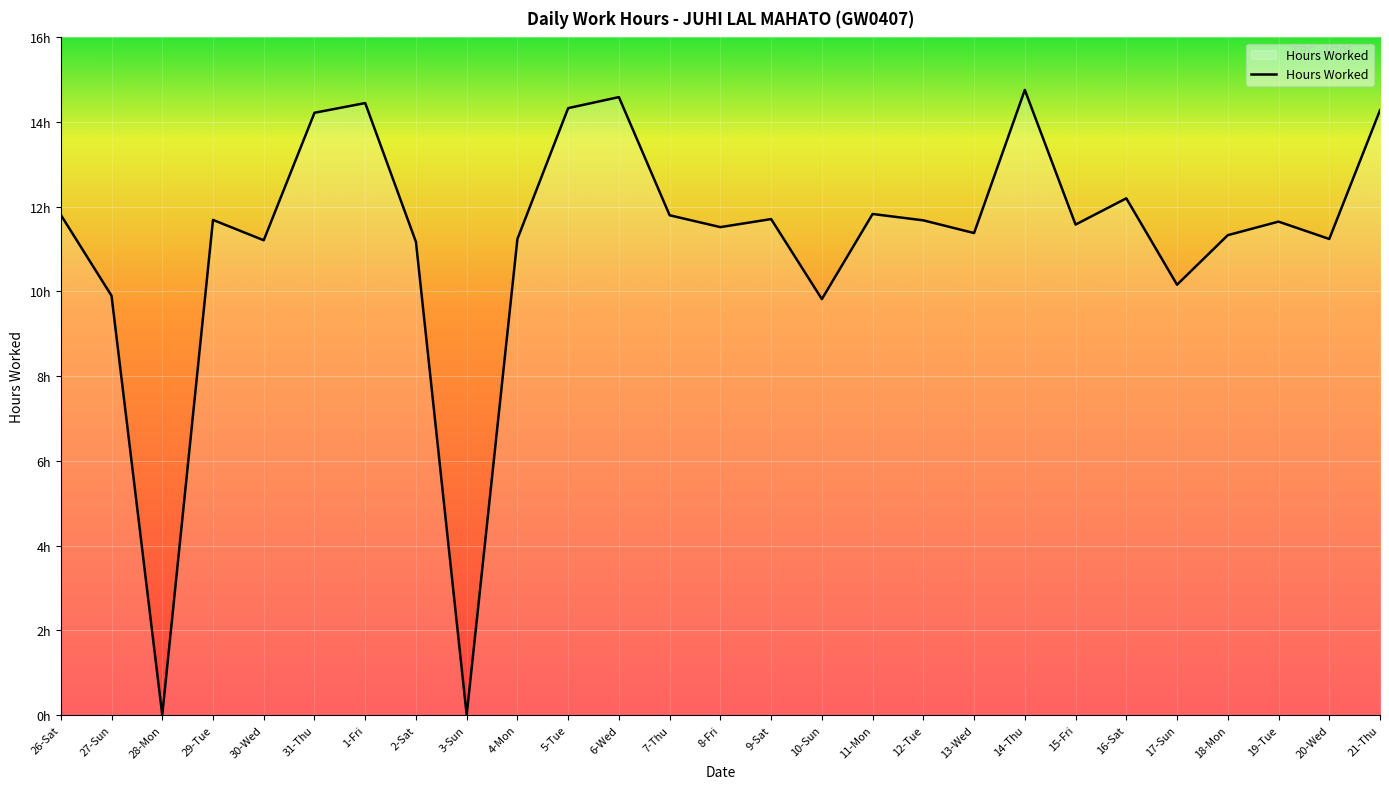

Reading left to right, what are all the values shown in this chart?

26-Sat=11.8	27-Sun=9.9	28-Mon=0.0	29-Tue=11.7	30-Wed=11.2	31-Thu=14.2	1-Fri=14.4	2-Sat=11.2	3-Sun=0.0	4-Mon=11.2	5-Tue=14.3	6-Wed=14.6	7-Thu=11.8	8-Fri=11.5	9-Sat=11.7	10-Sun=9.8	11-Mon=11.8	12-Tue=11.7	13-Wed=11.4	14-Thu=14.8	15-Fri=11.6	16-Sat=12.2	17-Sun=10.2	18-Mon=11.3	19-Tue=11.7	20-Wed=11.2	21-Thu=14.3